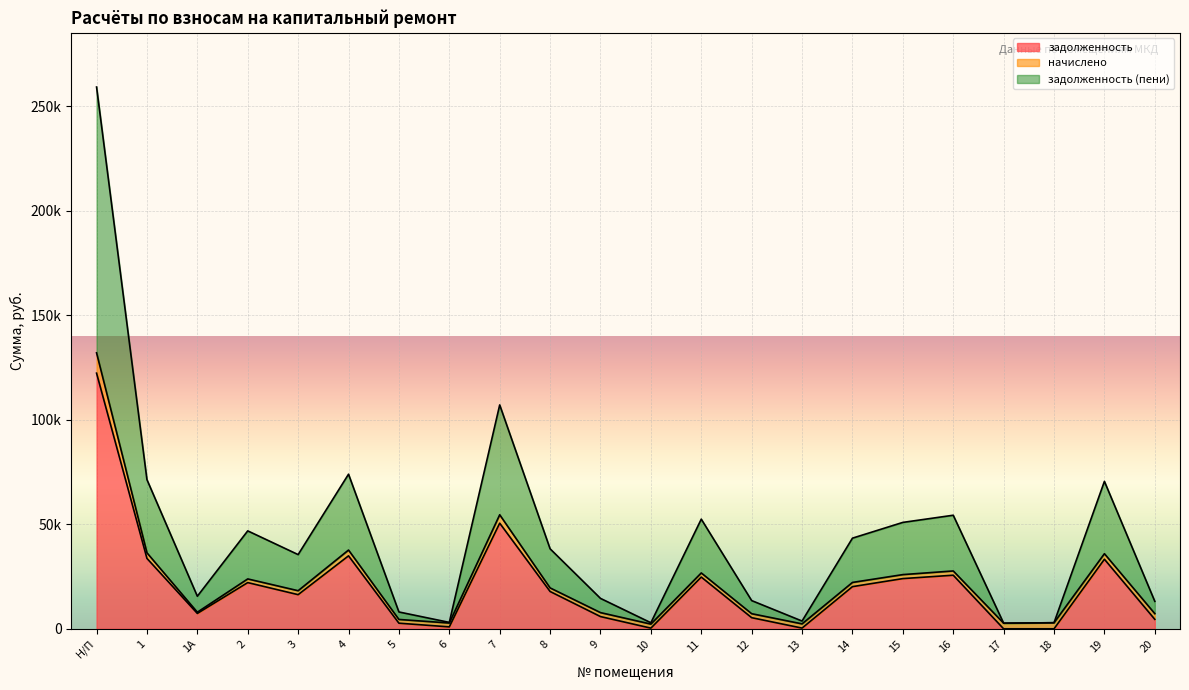

In задолженность (пени), how many points are lower than both neighbors (excluding endpoints)?

6